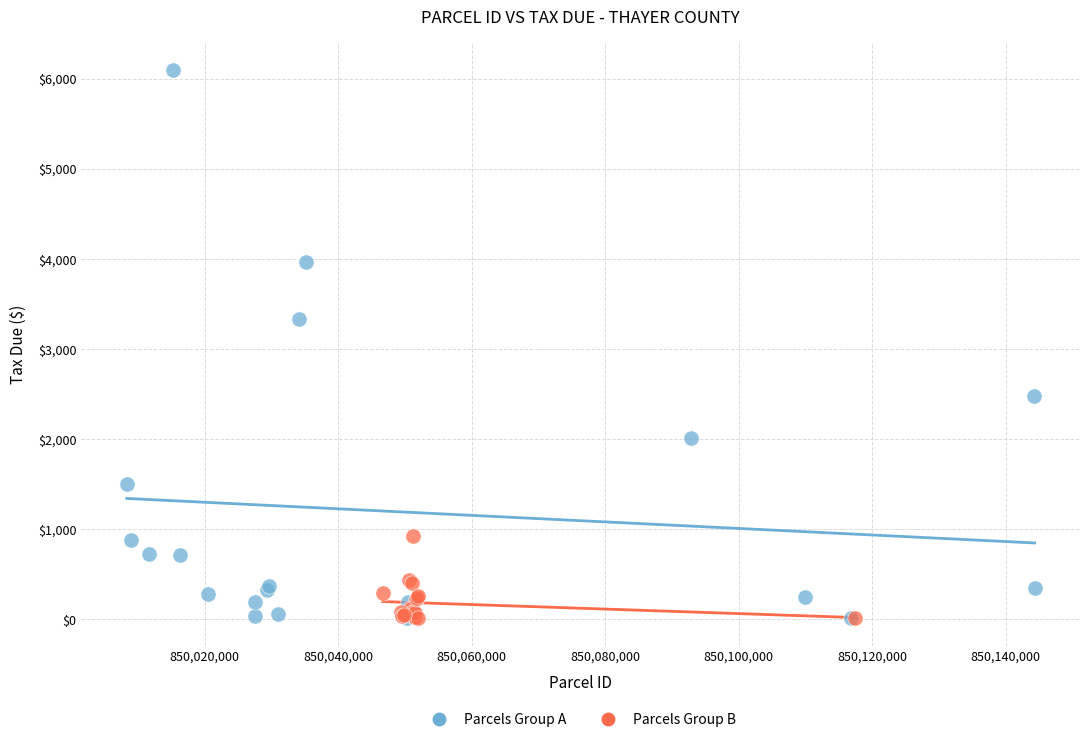

Which series reaches the maximum Y coordinate?

Parcels Group A